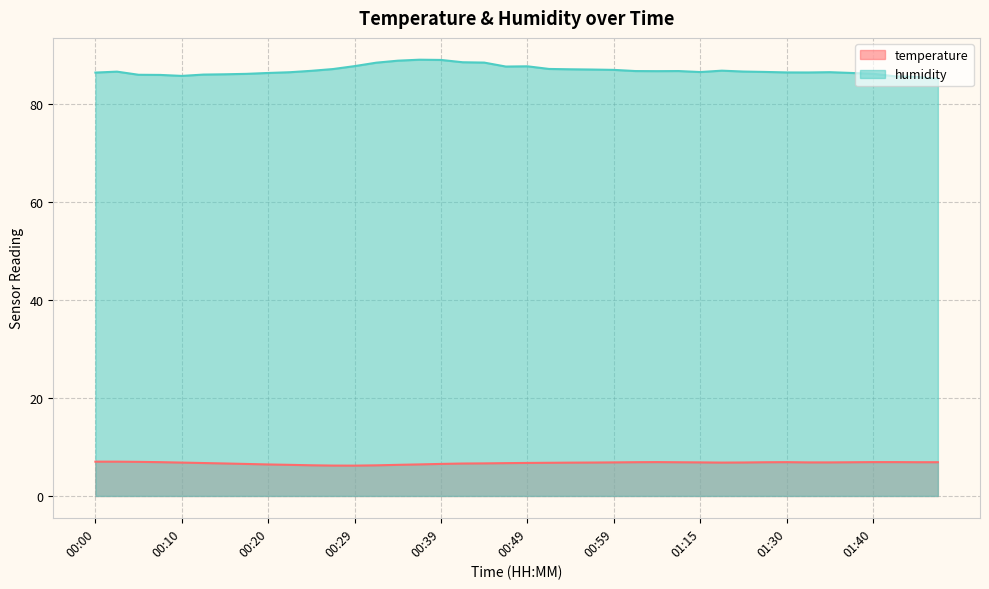

What is the difference between the maximum and minimum values in the humidity series?

3.9